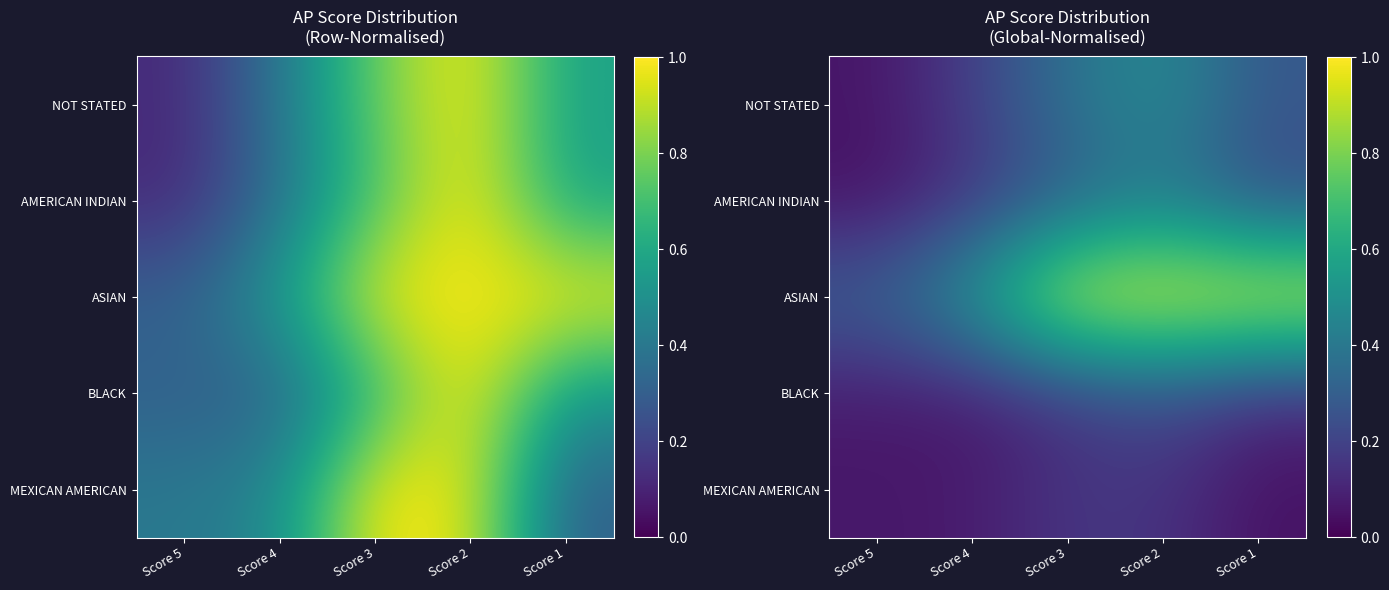

At how many categories does at least one series exceed 0?

5